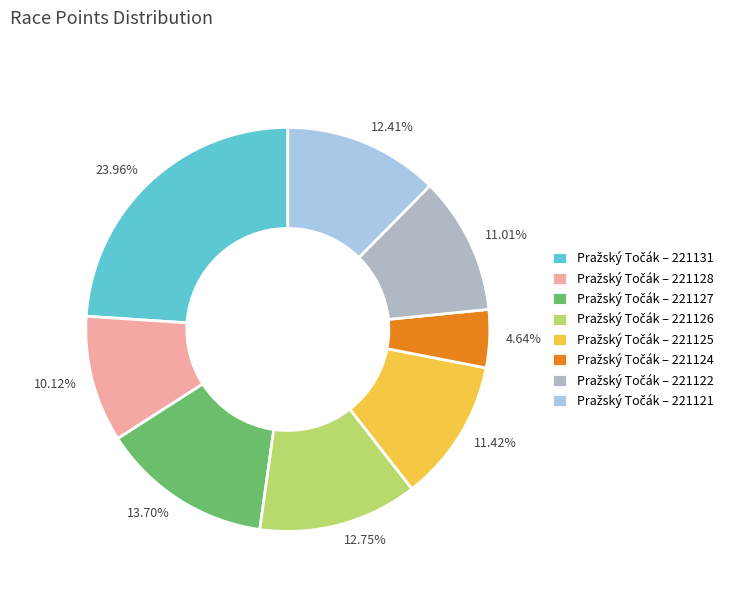

To the nearest percent, what is the average slice percentage?

12%